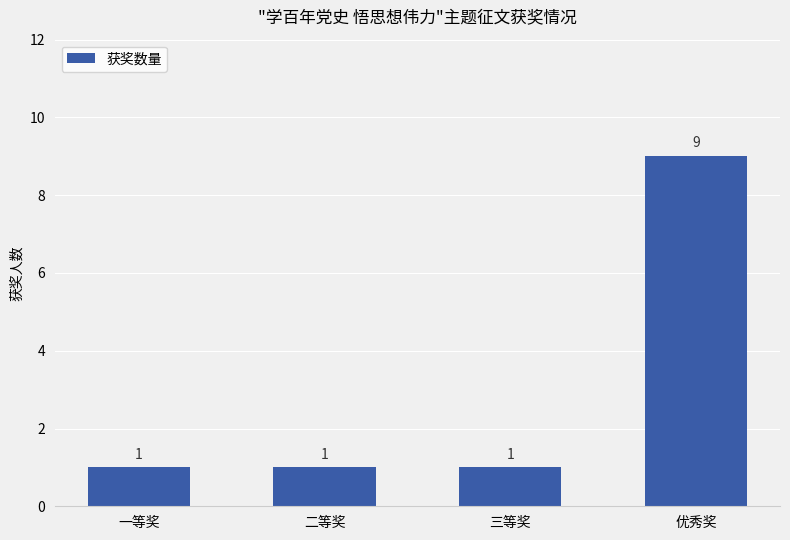

What is the difference between the maximum and minimum values?

8